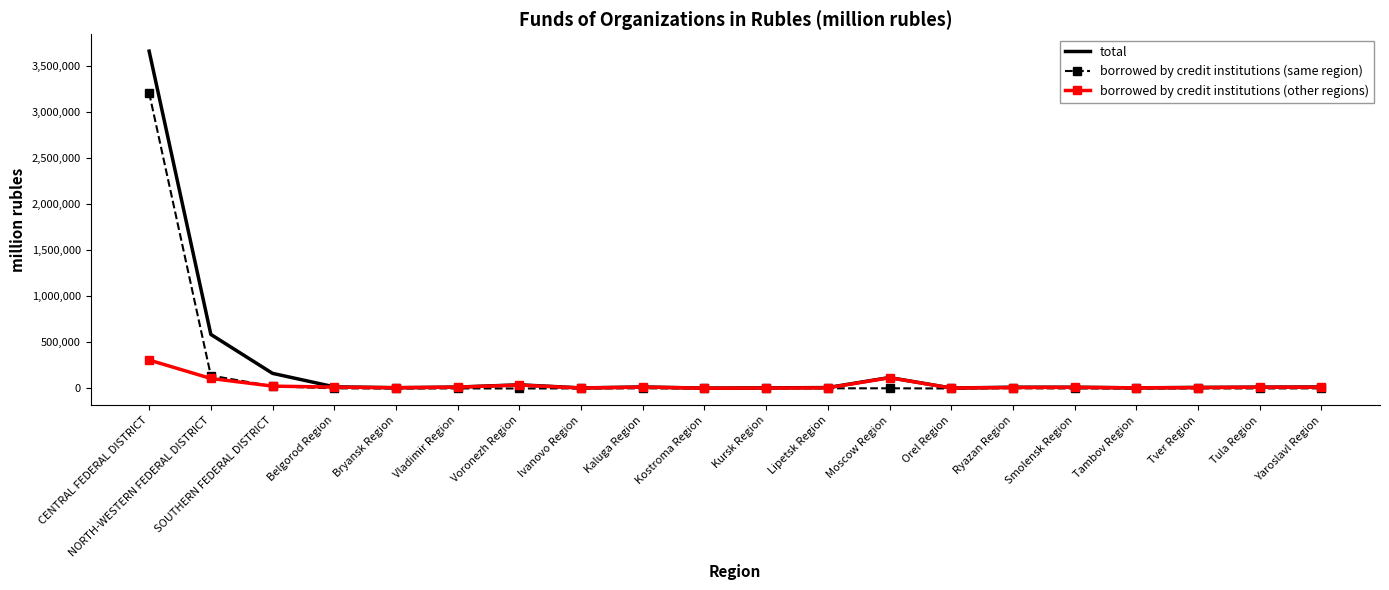

Is the value of borrowed by credit institutions (same region) at Kaluga Region greater than the value of borrowed by credit institutions (other regions) at NORTH-WESTERN FEDERAL DISTRICT?

No